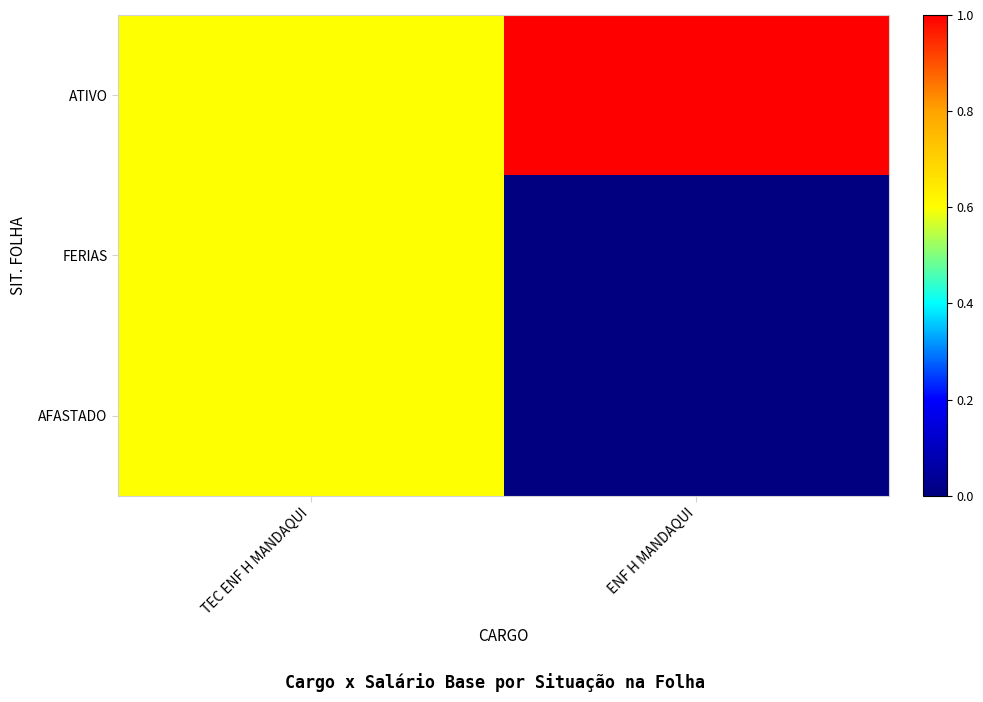

Which category has the lowest value across all series?

ENF H MANDAQUI